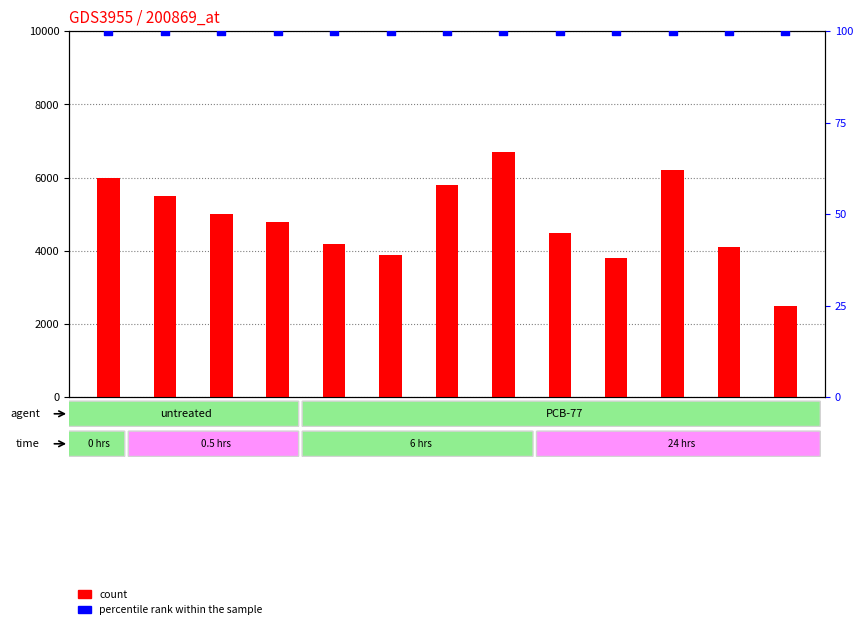

Which series has the largest total across all categories?

count